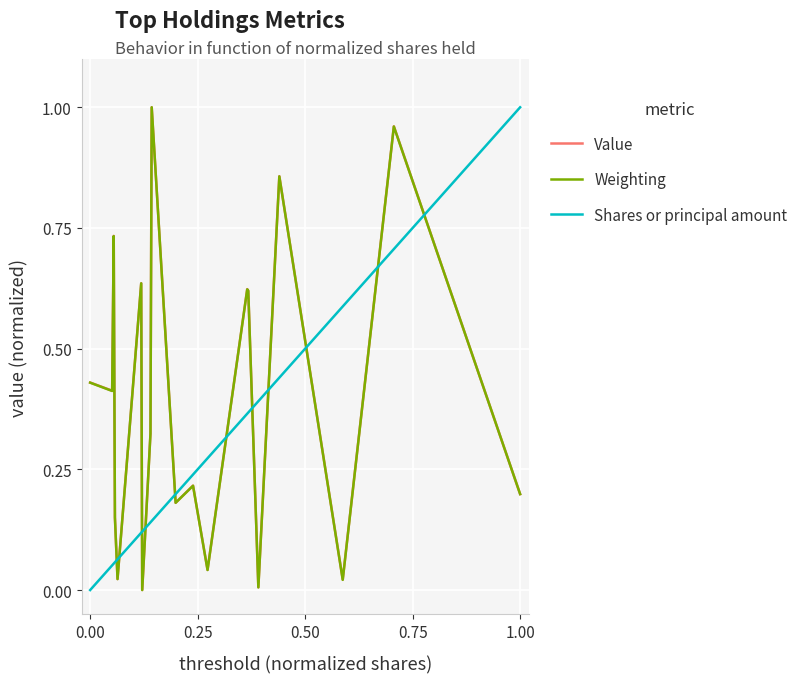

How many times do Shares or principal amount and Value cross each other?

11